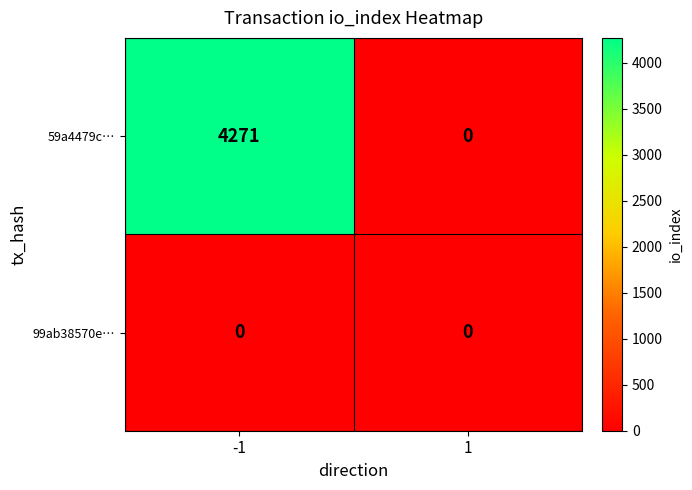

Reading left to right, transcribe all the data shown in this chart.

59a4479c…: -1=4271	1=0
99ab38570e…: -1=0	1=0